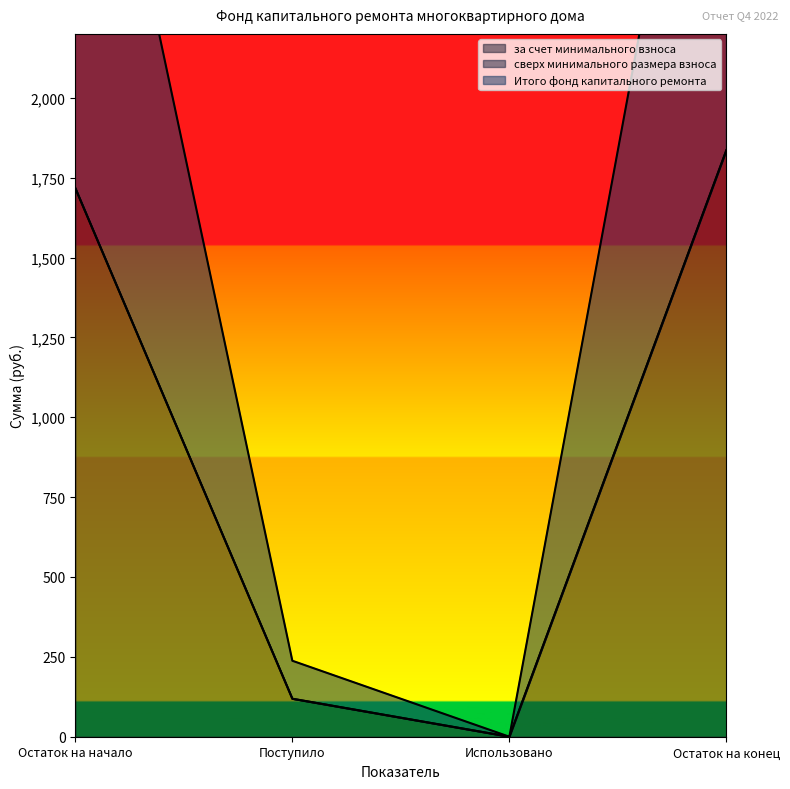

True or false: Итого фонд капитального ремонта and за счет минимального взноса intersect in this chart.

False